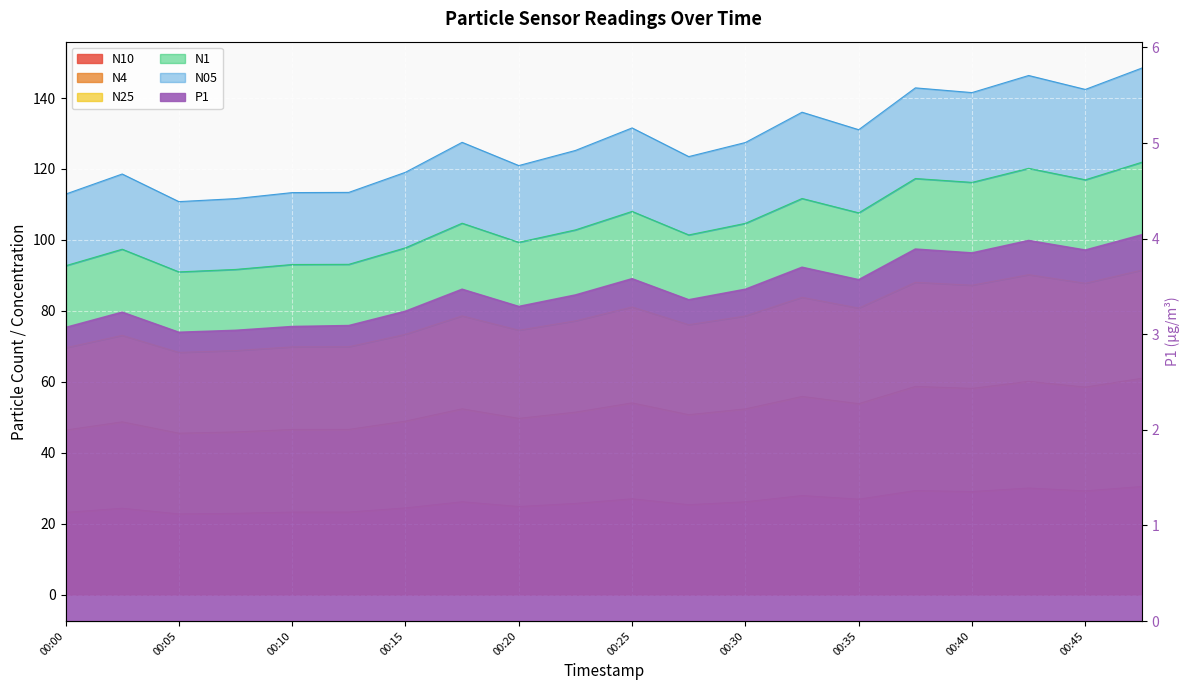

What is the sum of the N25 values at 00:35 and 00:13?

150.7